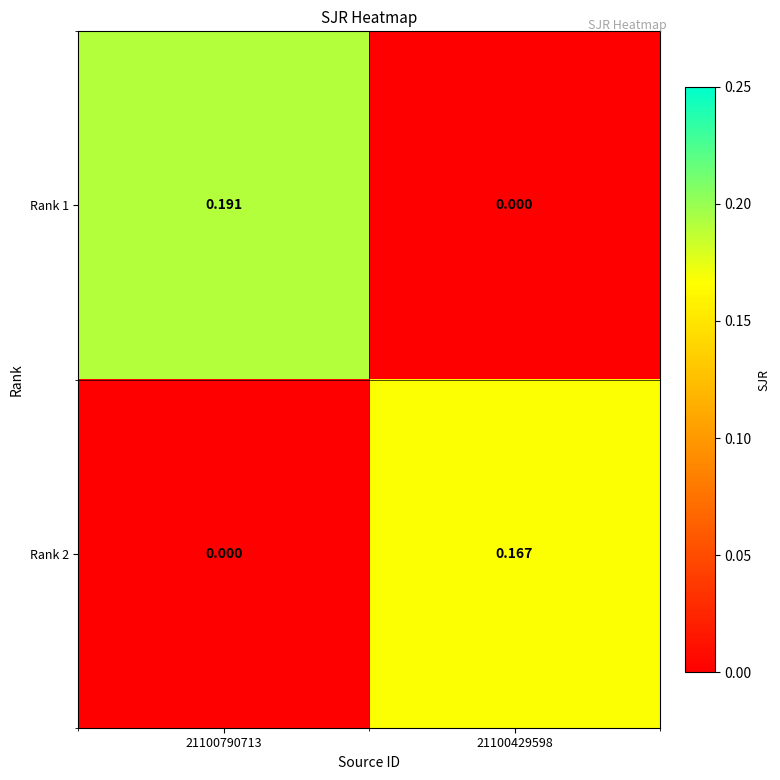

At how many categories does at least one series exceed 0?

2